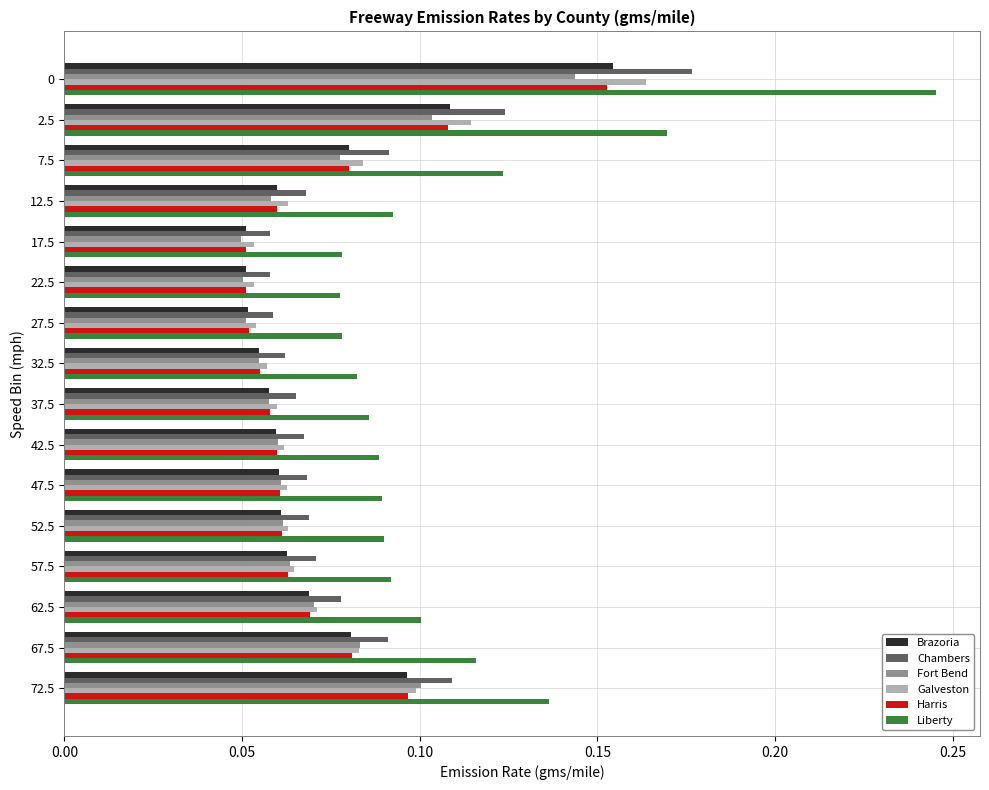

What is the sum of all Chambers values?

1.3